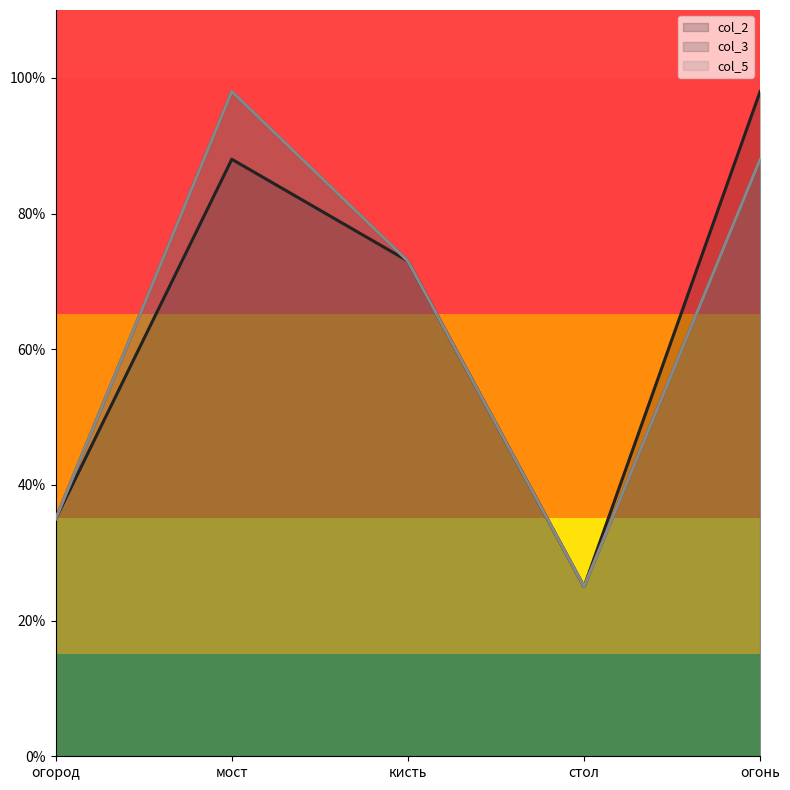

What is the difference between the col_2 values at огород and огонь?

63